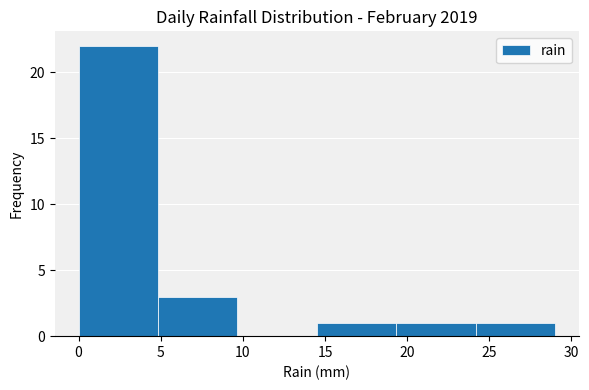

How tall is the bar that spans 14.5 to 19.5 on the x-axis? Neither the bar edges nor the heights are printed on the chart, so give them approximately, as read against the axes.

1